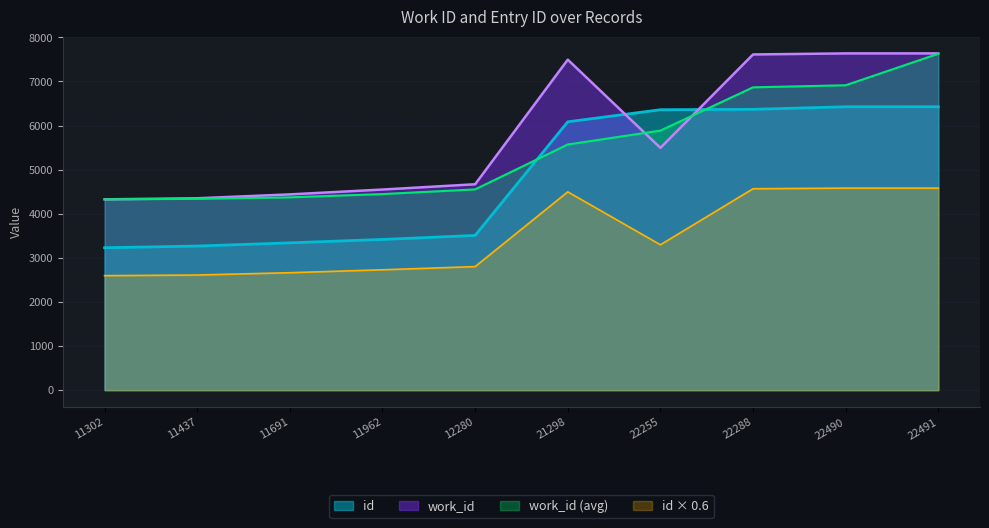

Rank the series at 22288 from lowest to highest value.

id × 0.6, id, work_id (avg), work_id